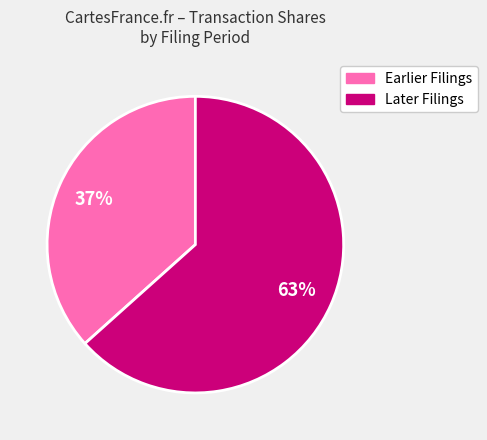

Is there any slice that represents more than half of the pie?

Yes